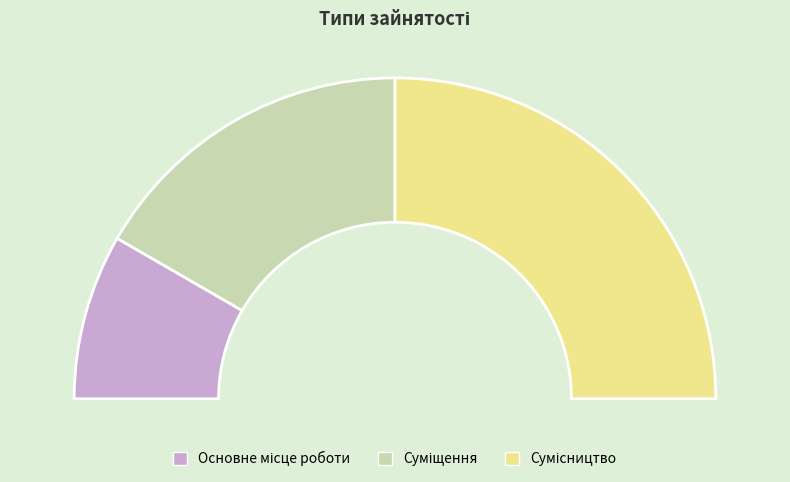

To the nearest percent, what is the combined percentage of Суміщення and Сумісництво?

83%